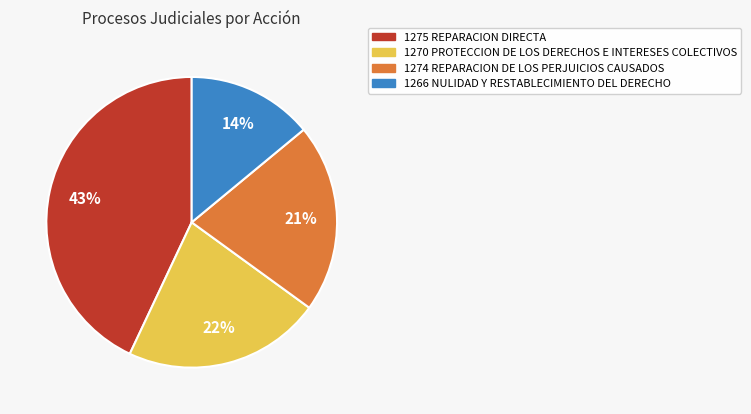

Do 1274 REPARACION DE LOS PERJUICIOS CAUSADOS and 1270 PROTECCION DE LOS DERECHOS E INTERESES COLECTIVOS together represent more than half of the pie?

No